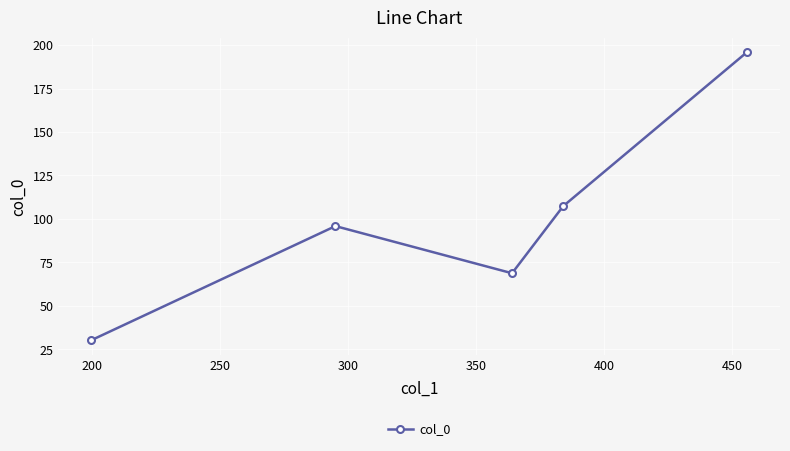

Count the number of values greater than 95.

3